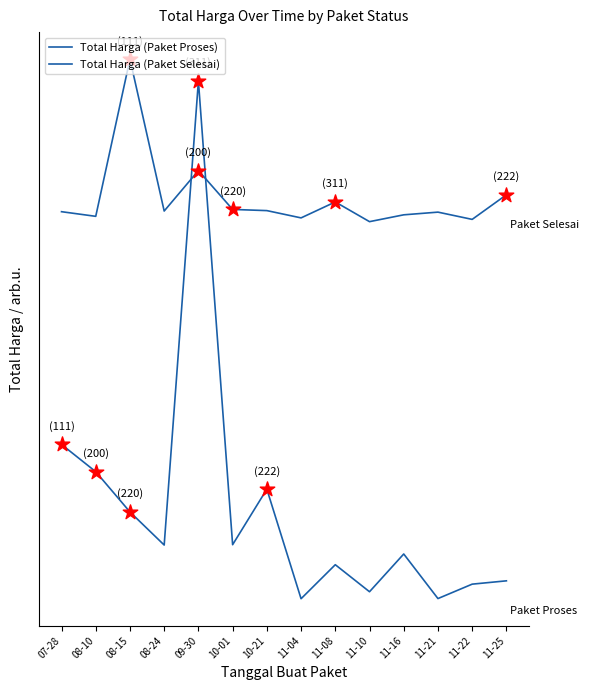

Is this an area chart (filled region under the line)?

No